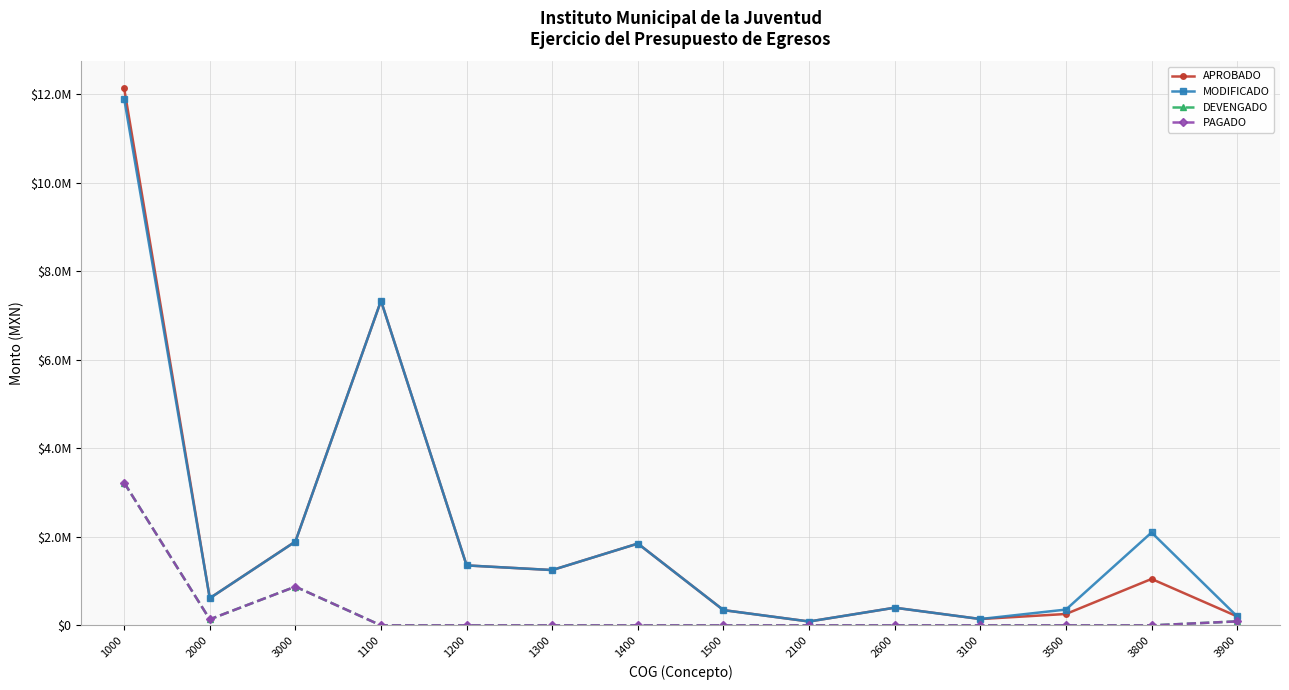

Where is DEVENGADO nearest to the value 1612683?

3000